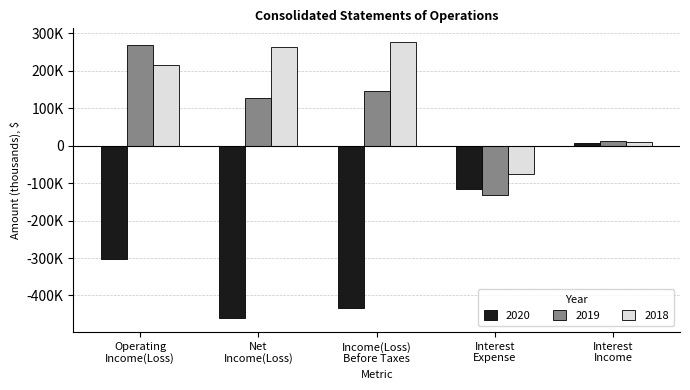

What are all the series names shown in the legend?

2020, 2019, 2018